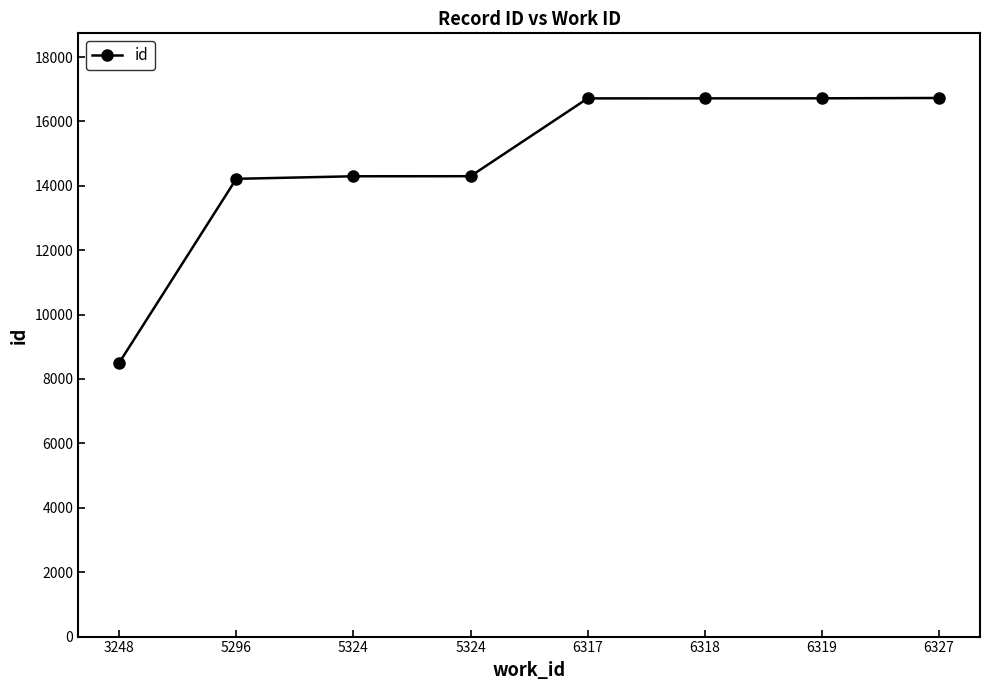

Rank the categories by value from highest to lowest.

6327, 6319, 6318, 6317, 5324, 5324, 5296, 3248